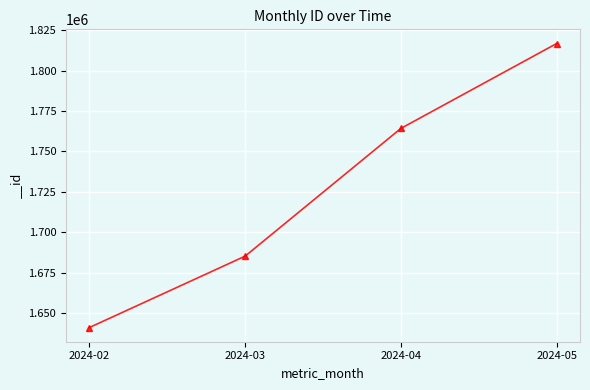

The chart shows a value of 1641007 at 2024-02. True or false?

True